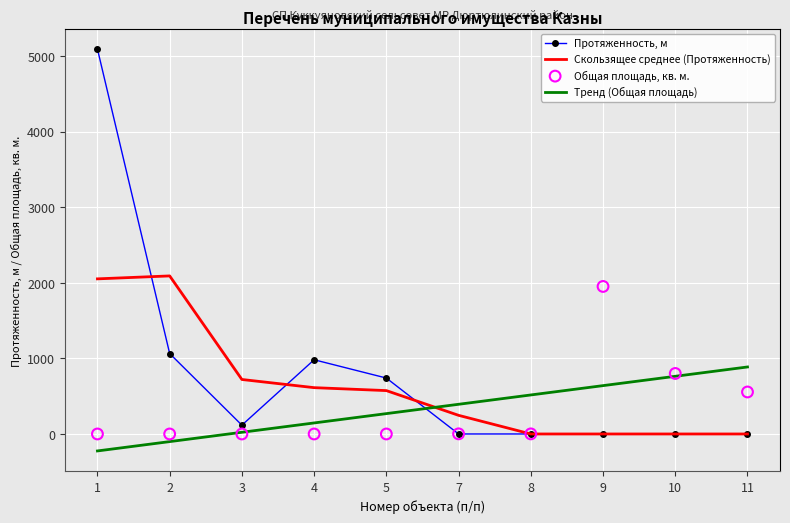

Which series has the widest spread of Y values?

Протяженность, м